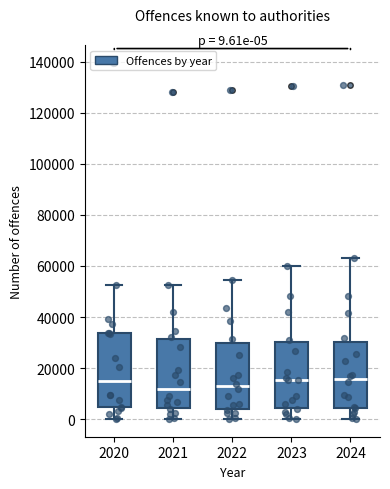

Which box is the tallest, from its lower edge to its upper edge?

2020